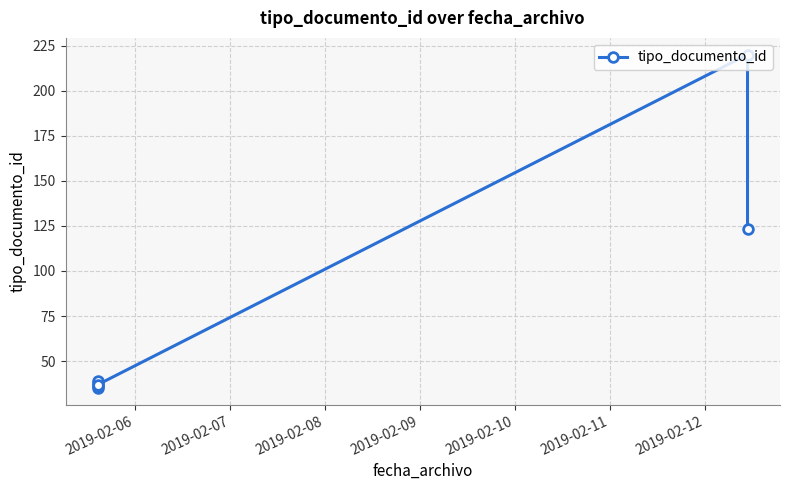

Between 2019-02-10 and 2019-02-06, which is larger?

2019-02-10